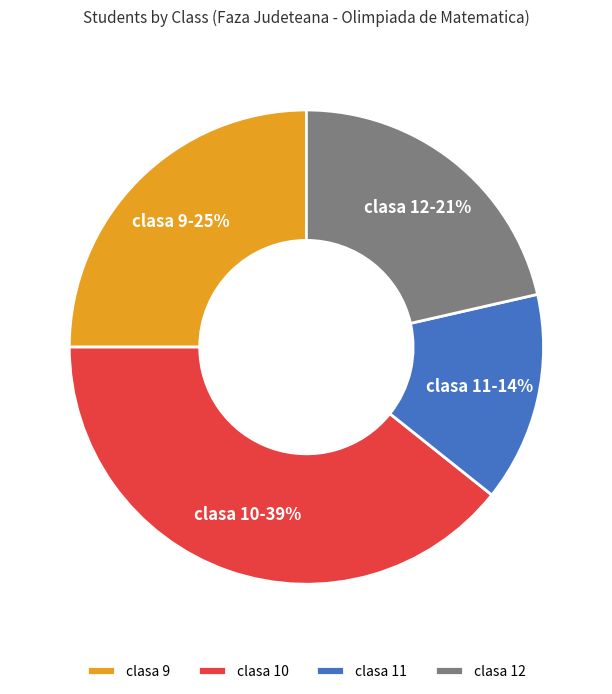

Is there a majority slice in this chart?

No